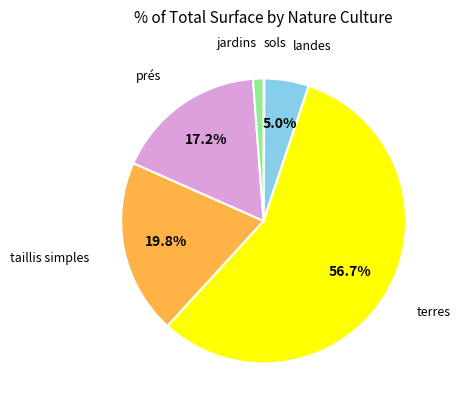

Between taillis simples and terres, which is larger?

terres